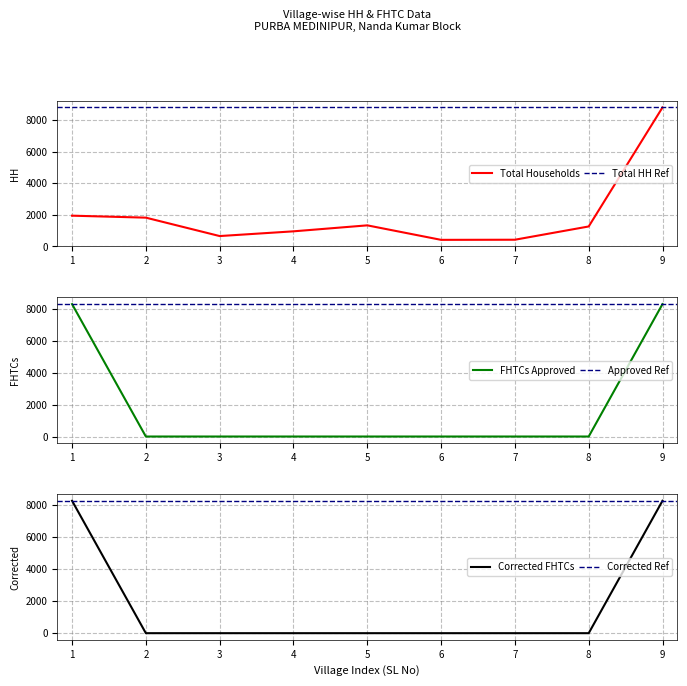

How many categories are shown in the chart?

9